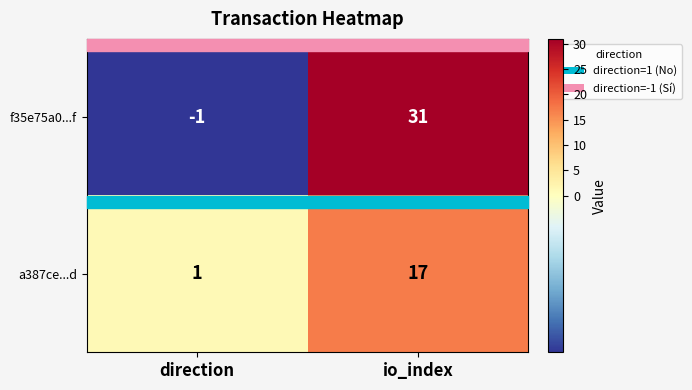

Which series changed the most between direction and io_index?

f35e75a0...f